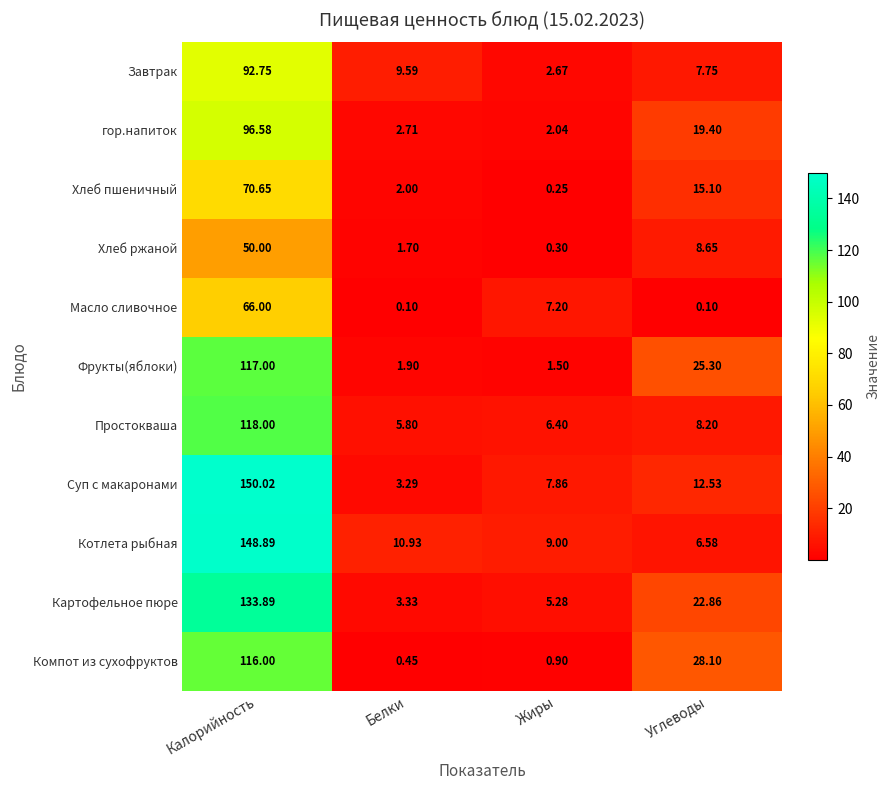

At which label is Масло сливочное closest to 33?

Жиры